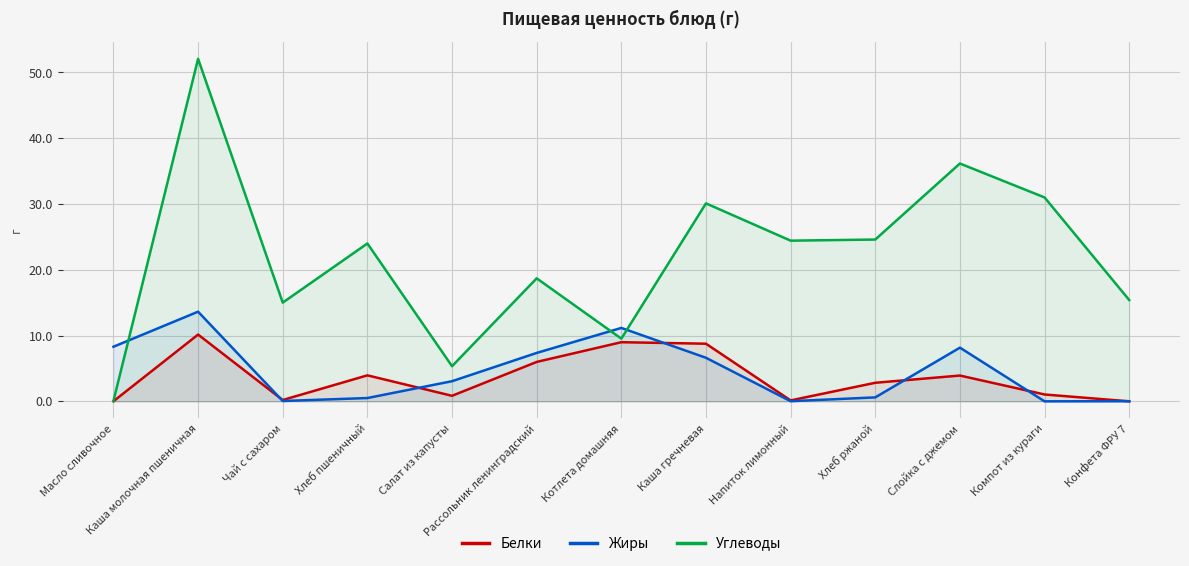

What is the label of the 9th point from the left?

Напиток лимонный